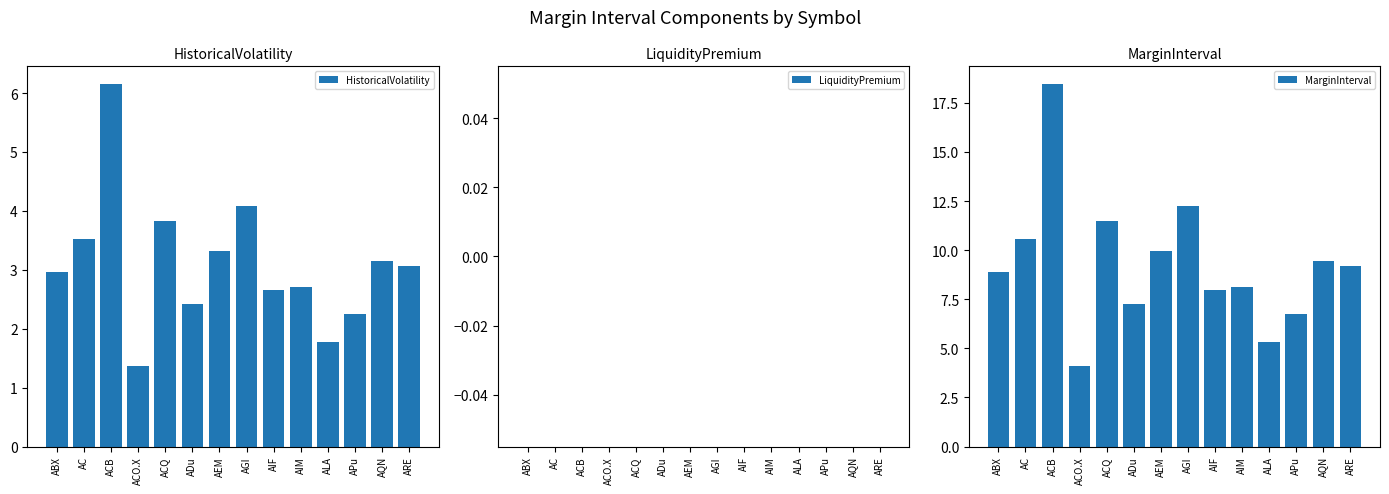

How many data points does each series have?

14